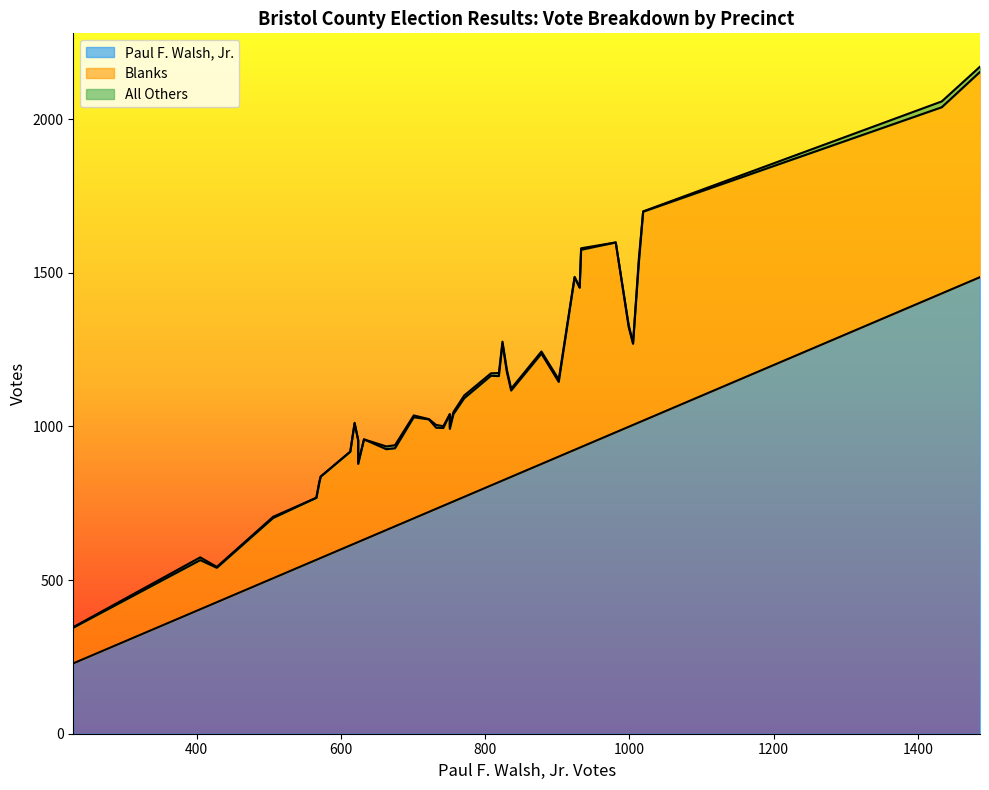

Between 10 and 12, which is larger?

10